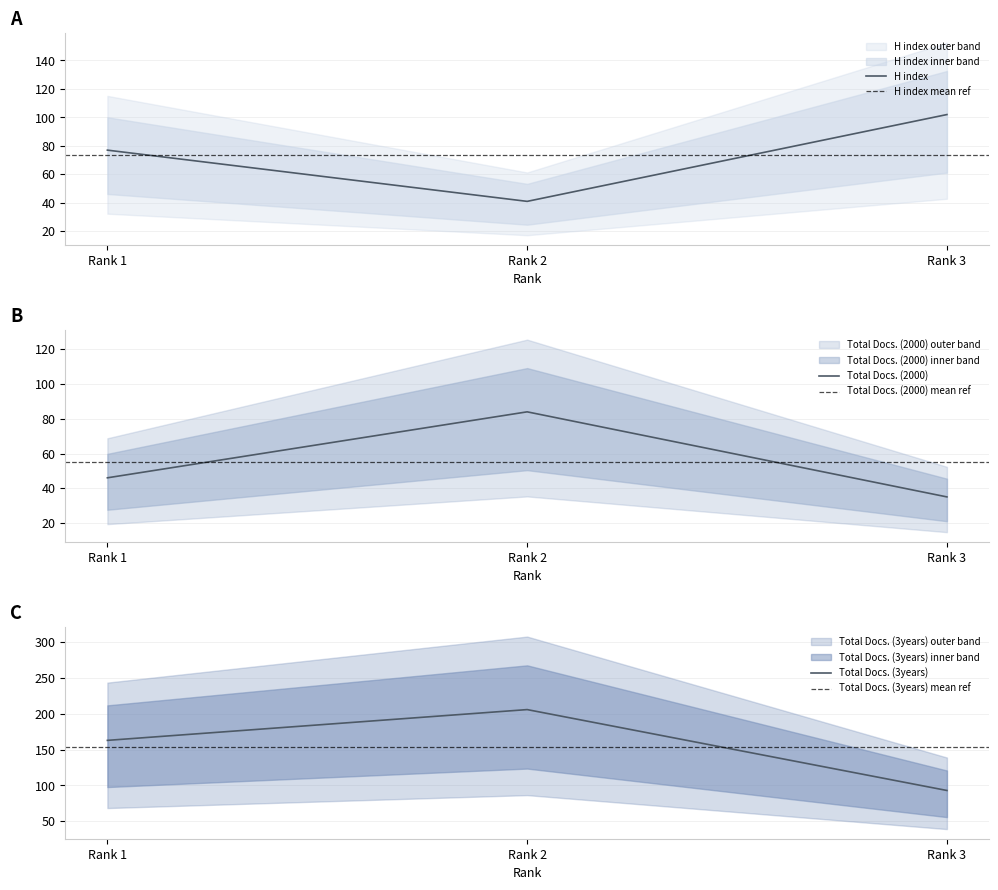

Reading left to right, transcribe all the data shown in this chart.

H index: 77	41	102
Total Docs. (2000): 46	84	35
Total Docs. (3years): 163	206	93